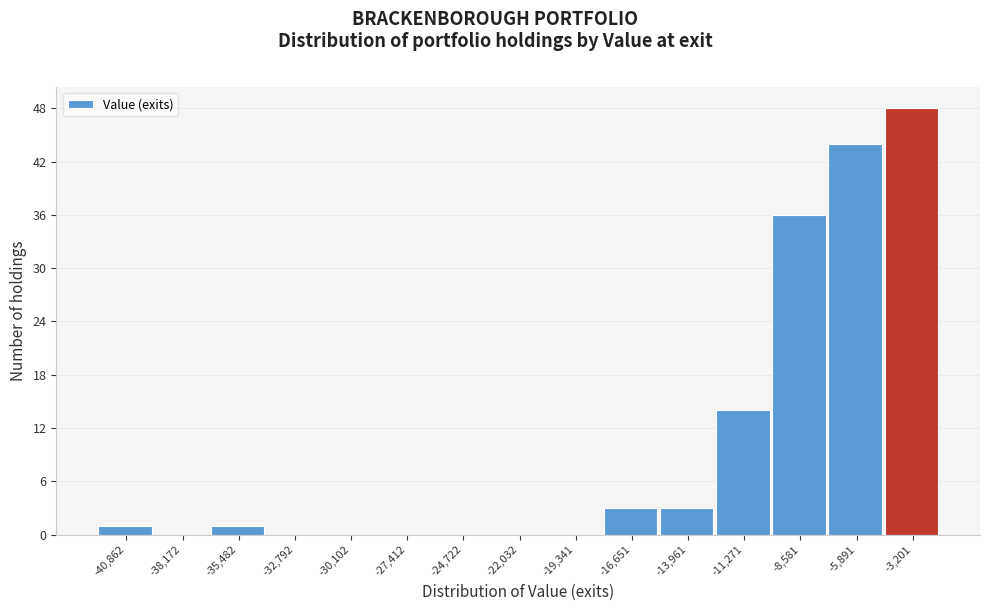

Reading left to right, extract all data points from this chart.

-40,862=1	-38,172=0	-35,482=1	-32,792=0	-30,102=0	-27,412=0	-24,722=0	-22,032=0	-19,341=0	-16,651=3	-13,961=3	-11,271=14	-8,581=36	-5,891=44	-3,201=48